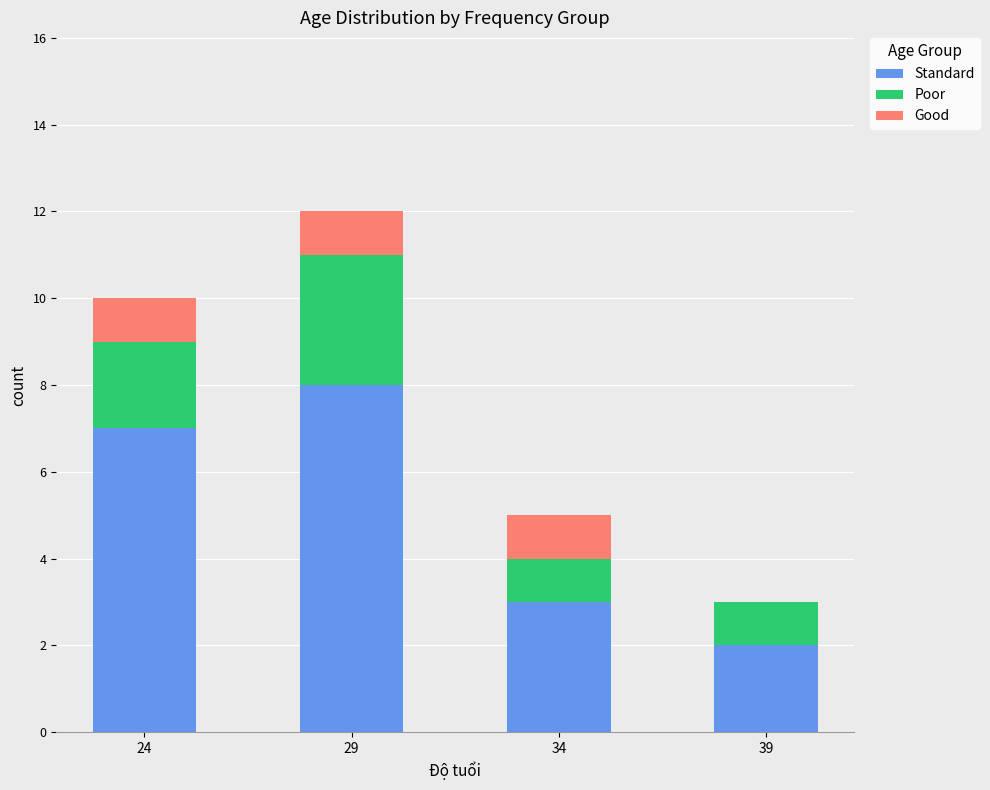

The Standard series shows 3 at 24. True or false?

False